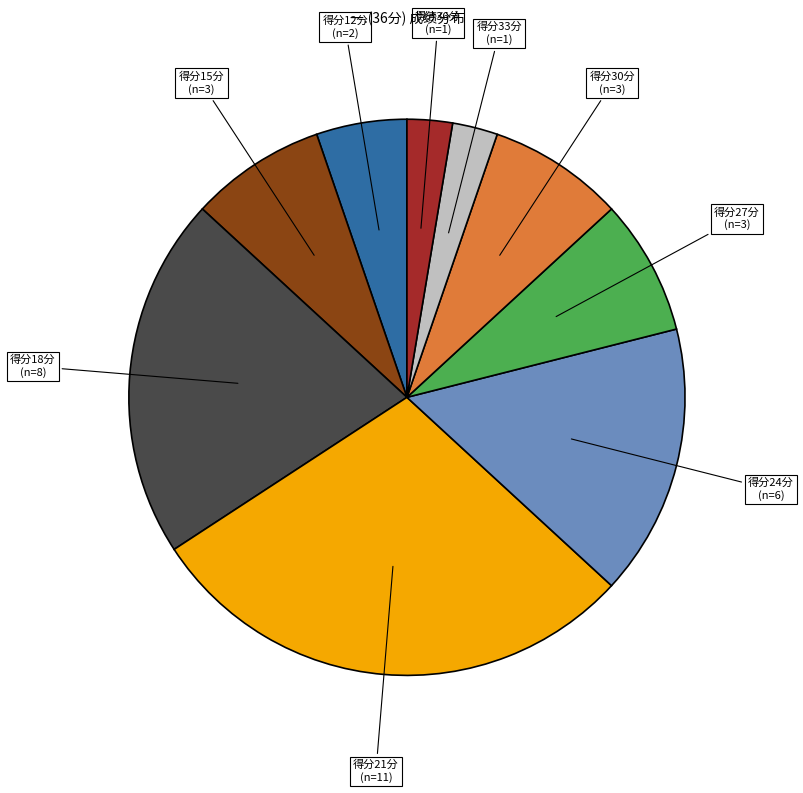

Does any single category account for the majority?

No